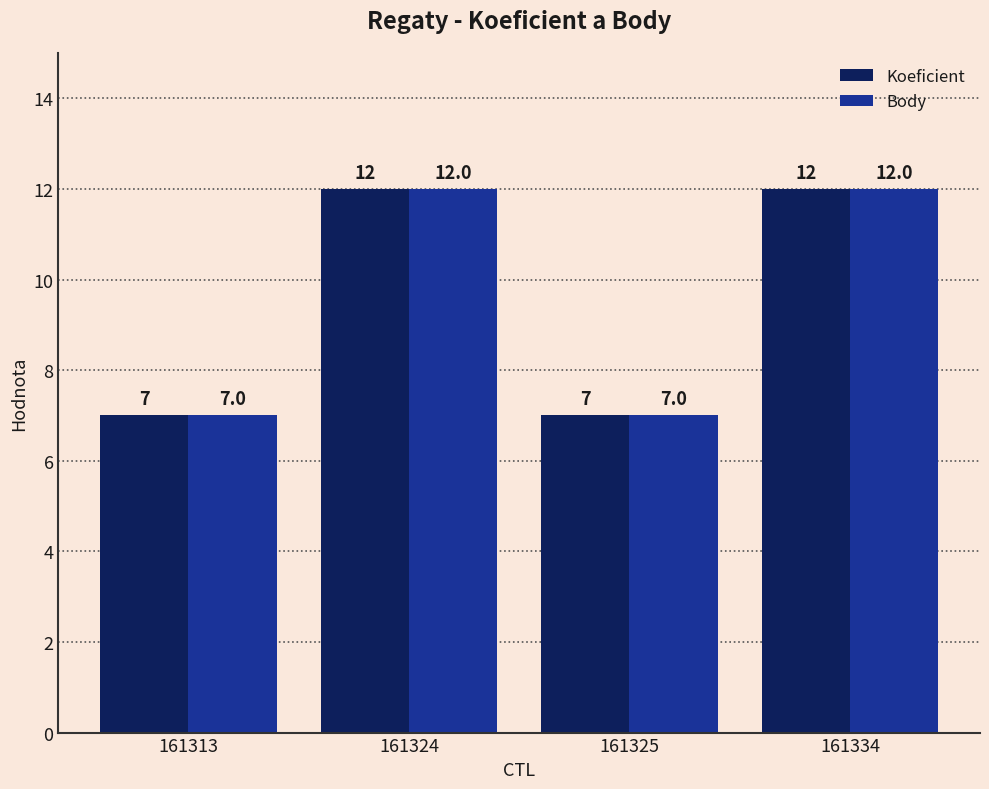

What is the sum of the Koeficient values at 161325 and 161313?

14